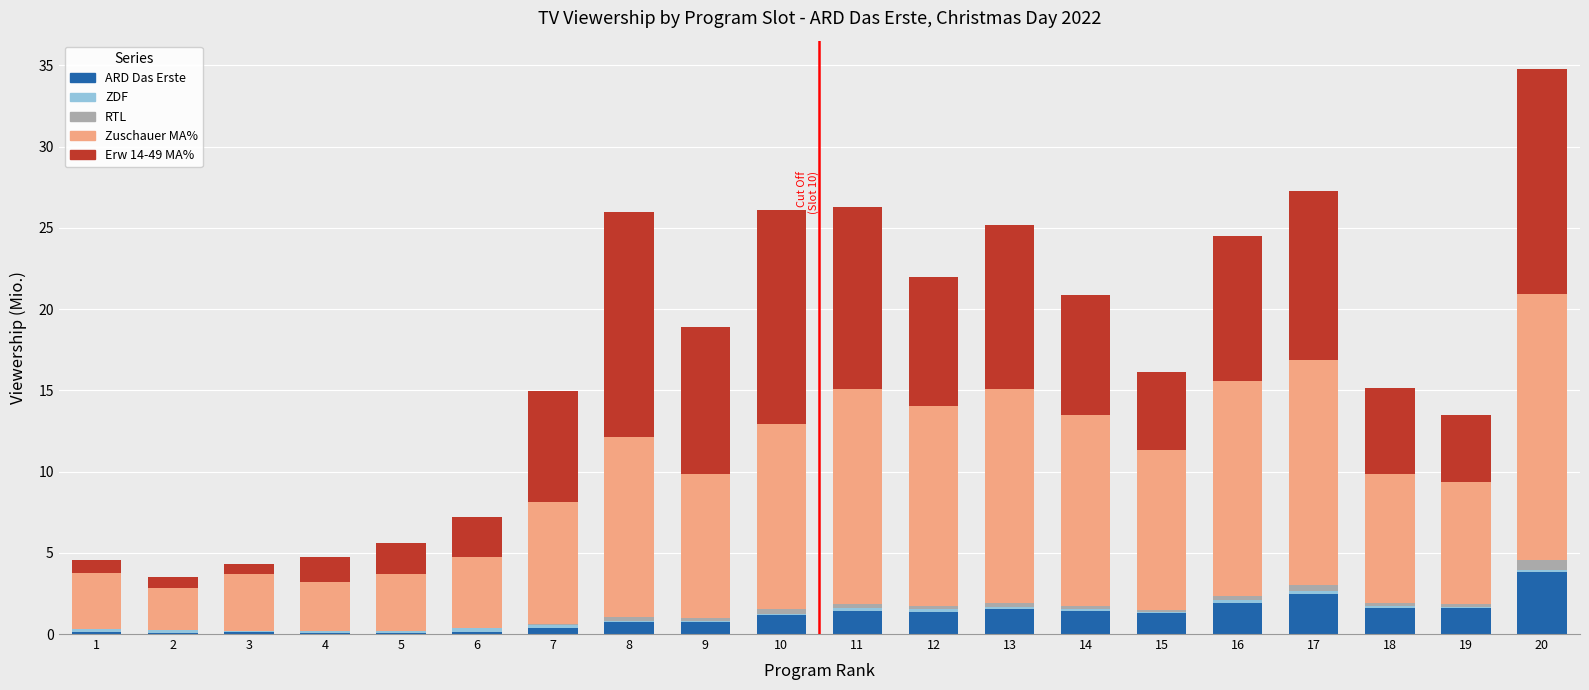

At which category is the sum across all series the highest?

20